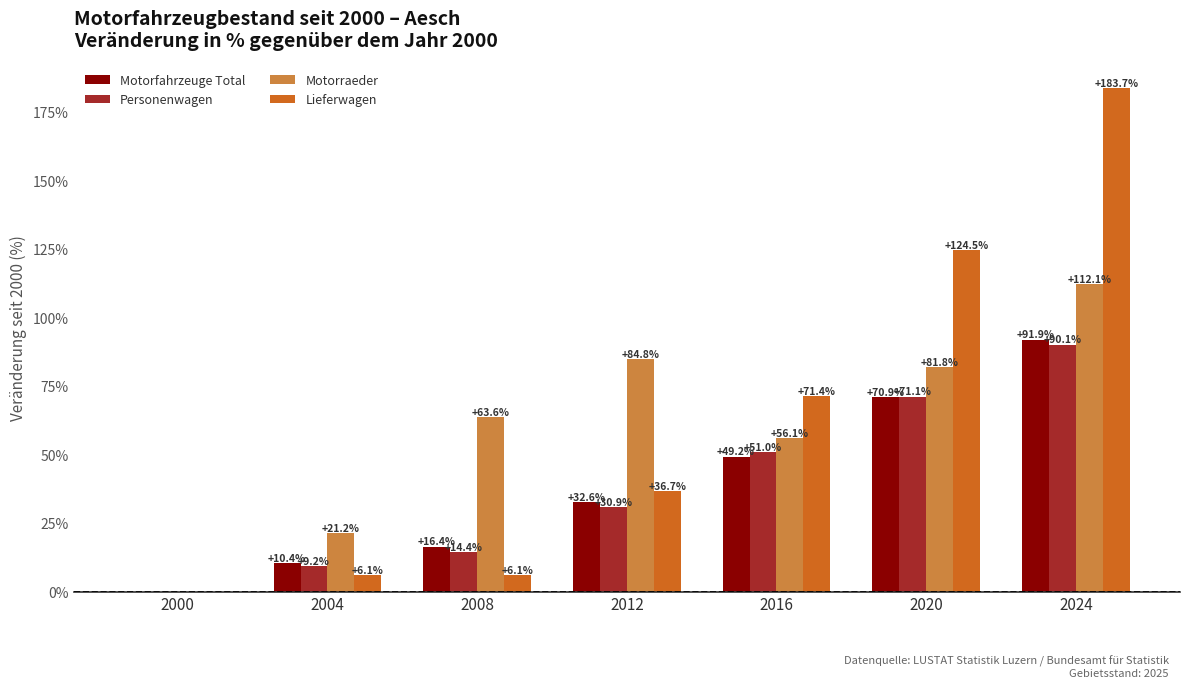

What is the greatest value displayed?

183.7